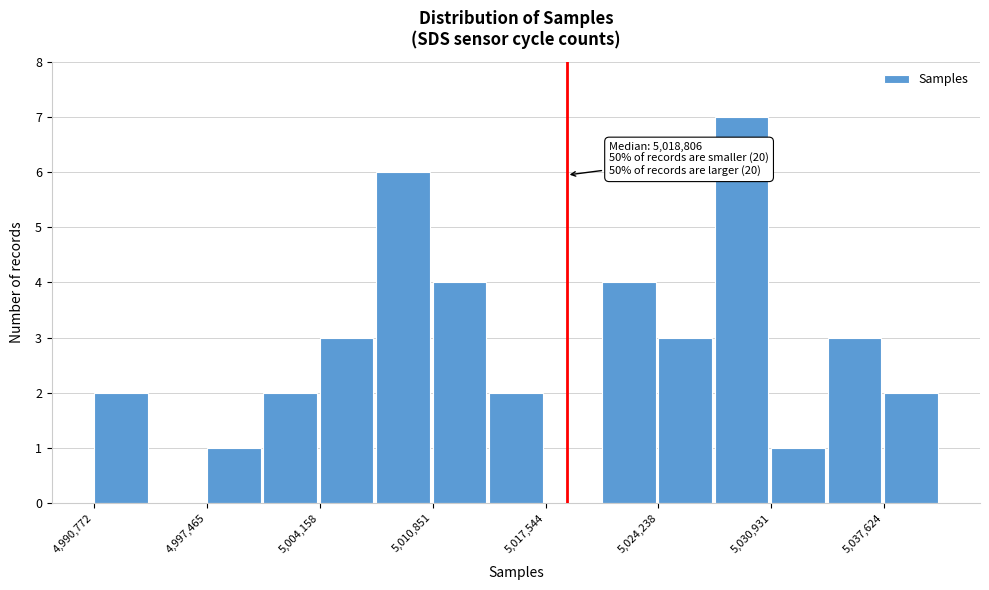

Around what value on the x-axis is the tallest bar? Give the approximate position of its centre, as read against the axis.

5029000